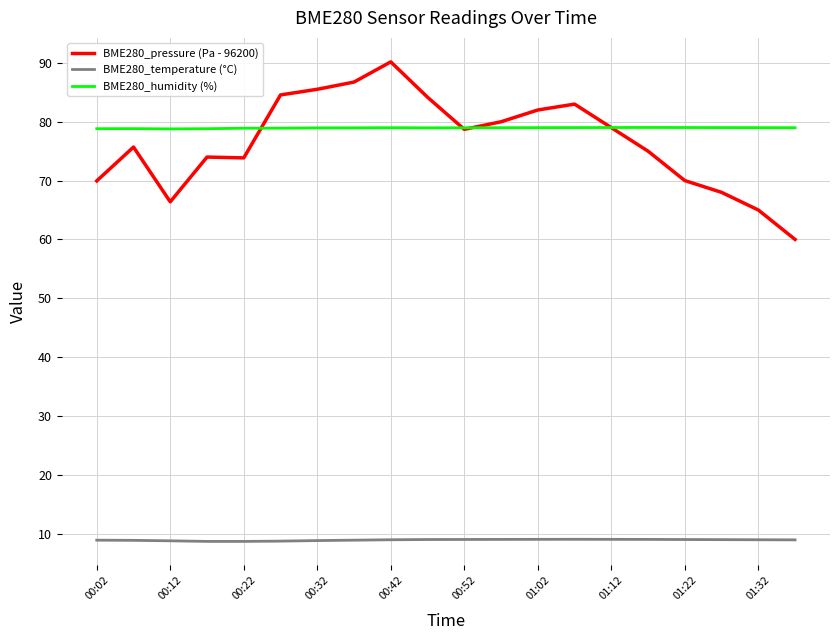

Is this an area chart (filled region under the line)?

No